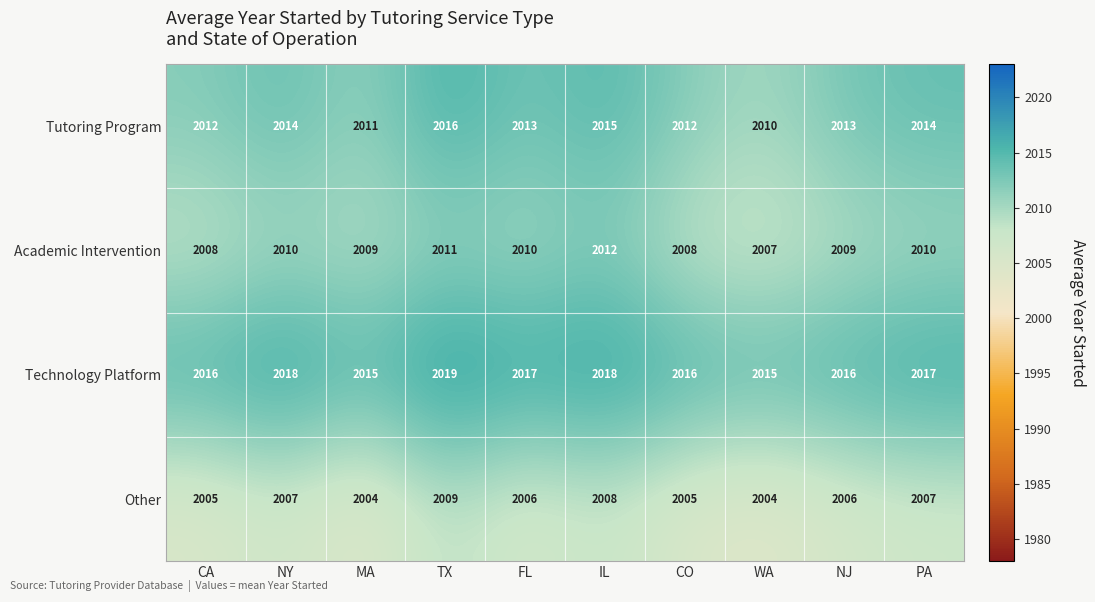

What is the total value across all series at NY?

8049